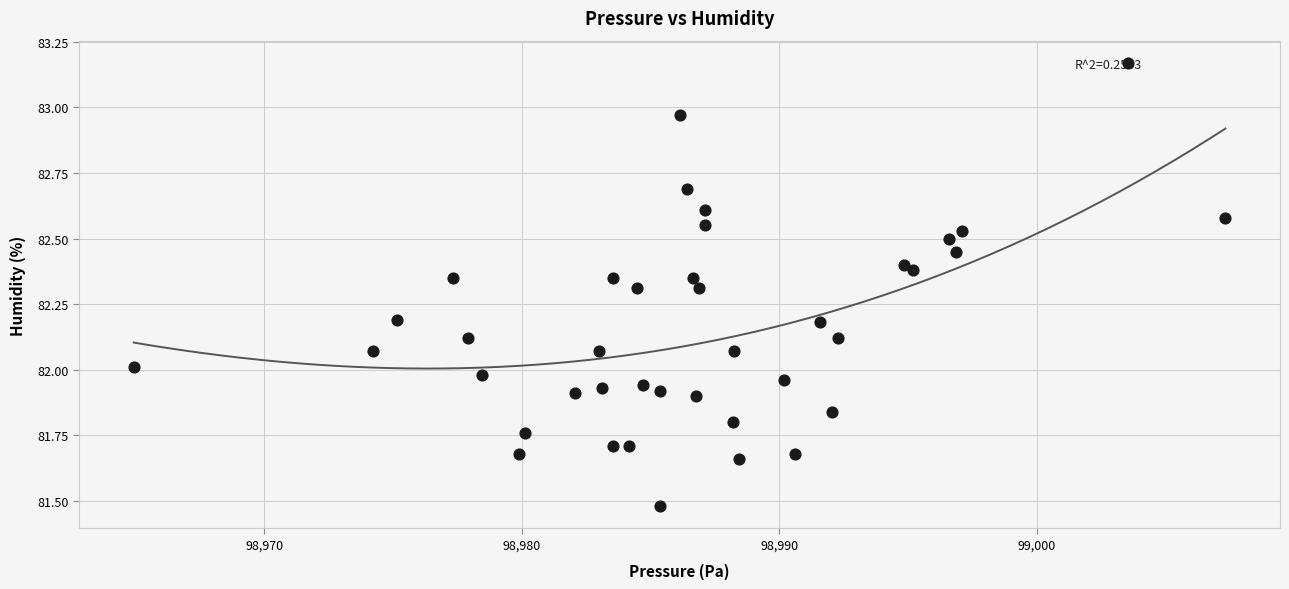

What is the range of Y values (max minus min)?

1.7